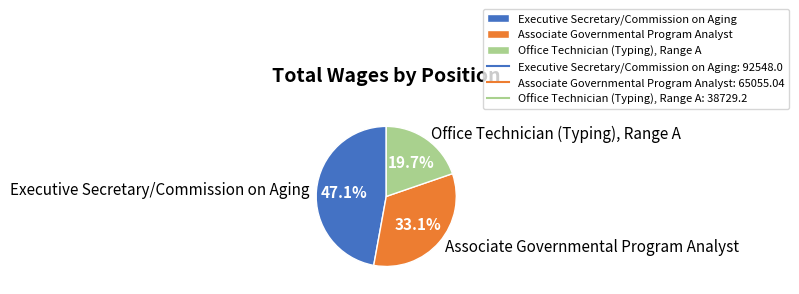

Which category has the biggest portion of the pie?

Executive Secretary/Commission on Aging